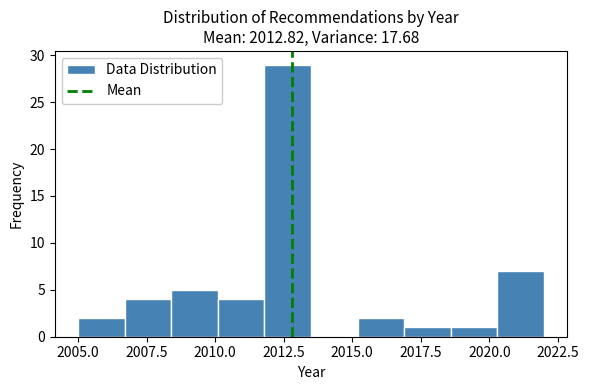

Around what value on the x-axis is the tallest bar? Give the approximate position of its centre, as read against the axis.

2012.5